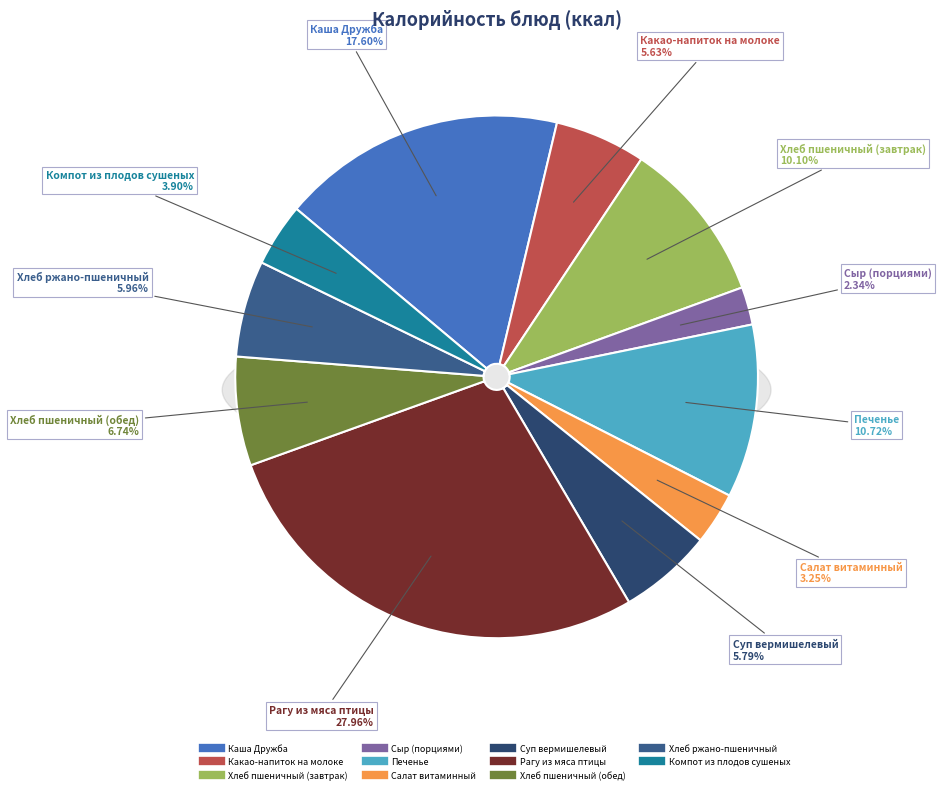

To the nearest percent, what is the difference between the Хлеб пшеничный (обед) and Рагу из мяса птицы slice percentages?

21%